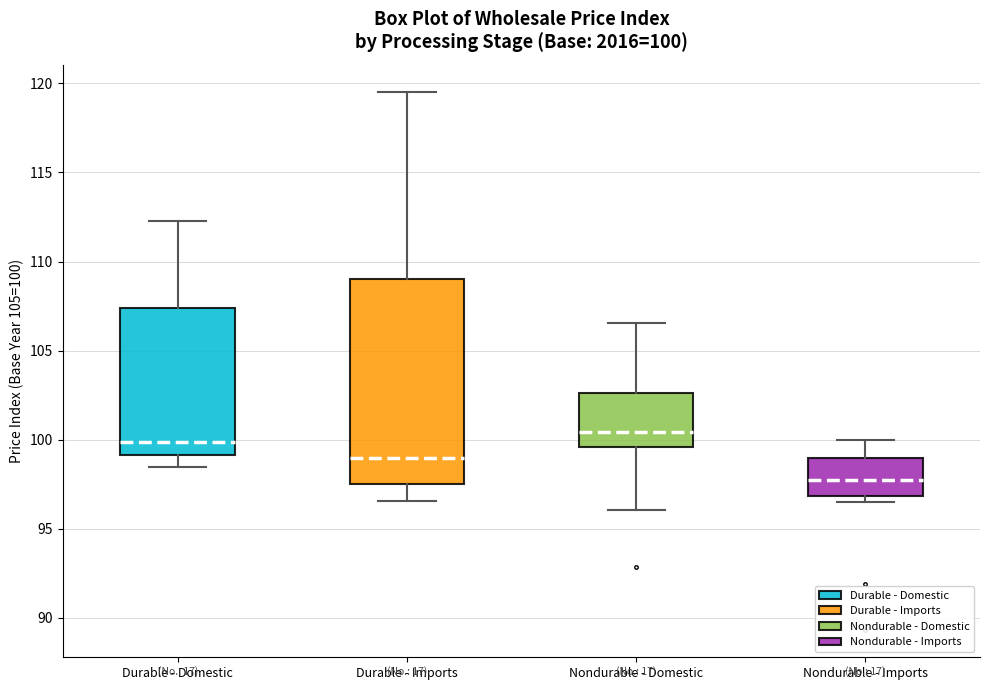

Which box has the highest median line?

Nondurable - Domestic